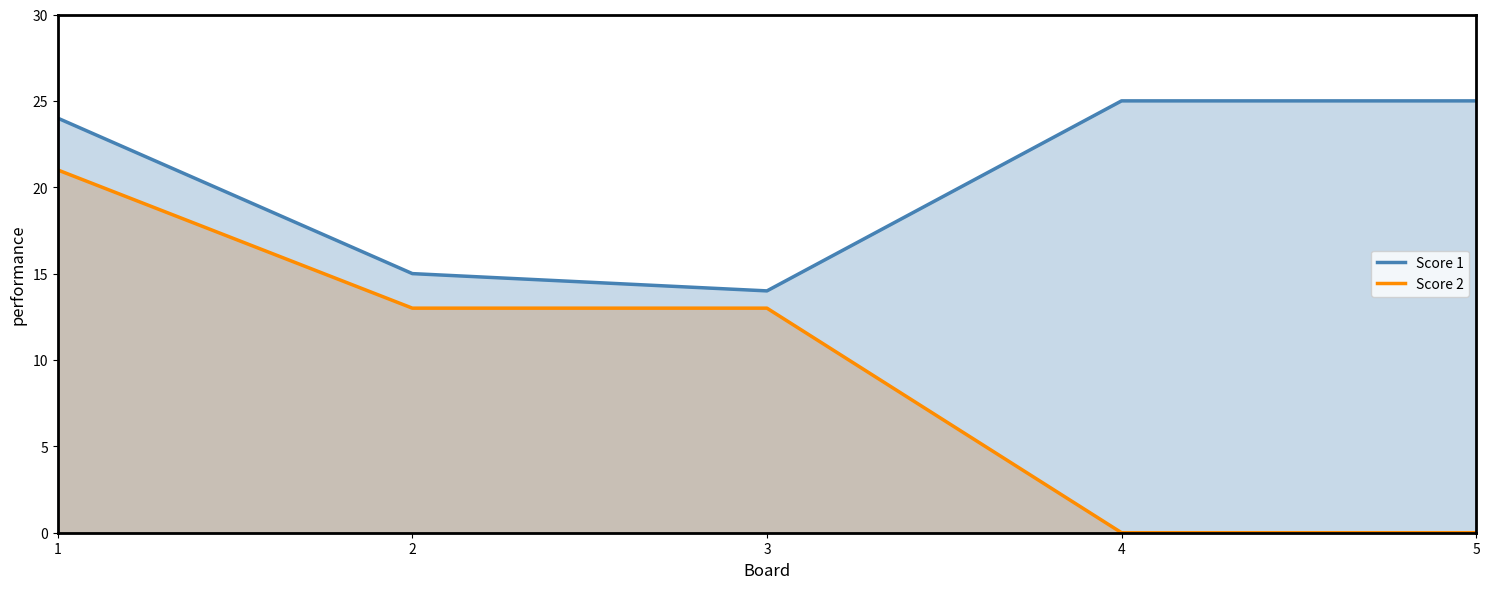

Which category has the lowest value across all series?

4